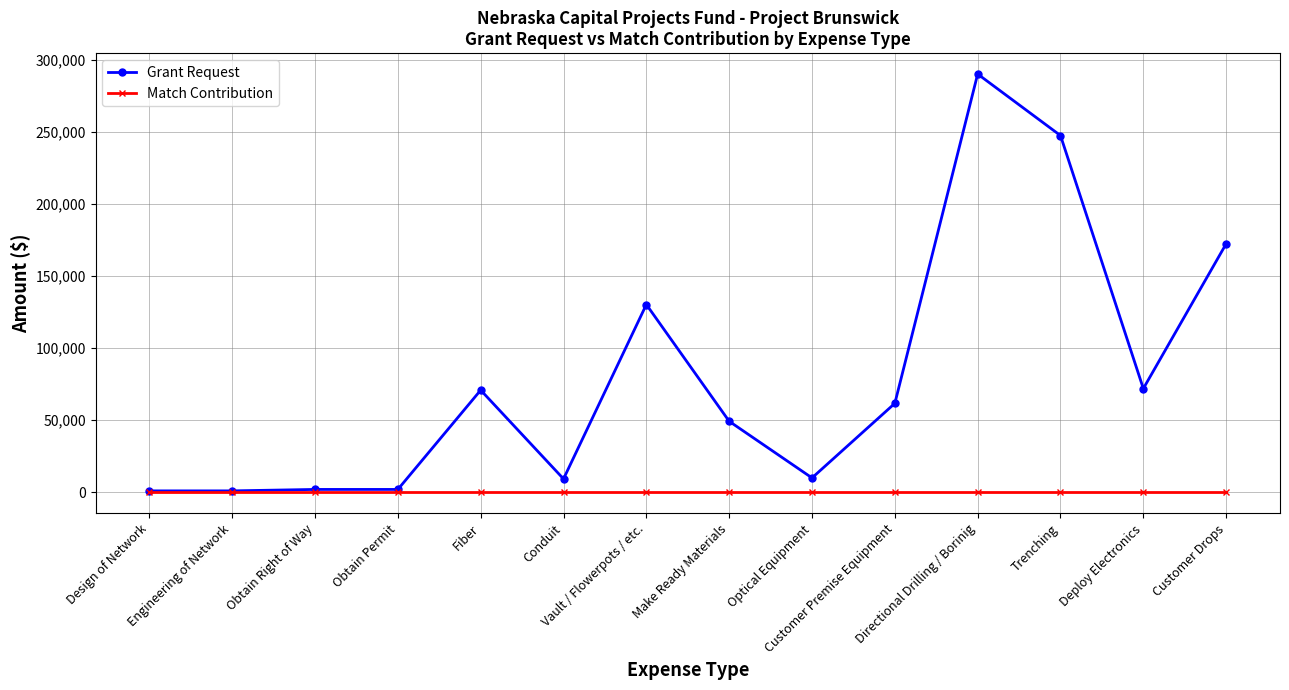

What are all the series names shown in the legend?

Grant Request, Match Contribution